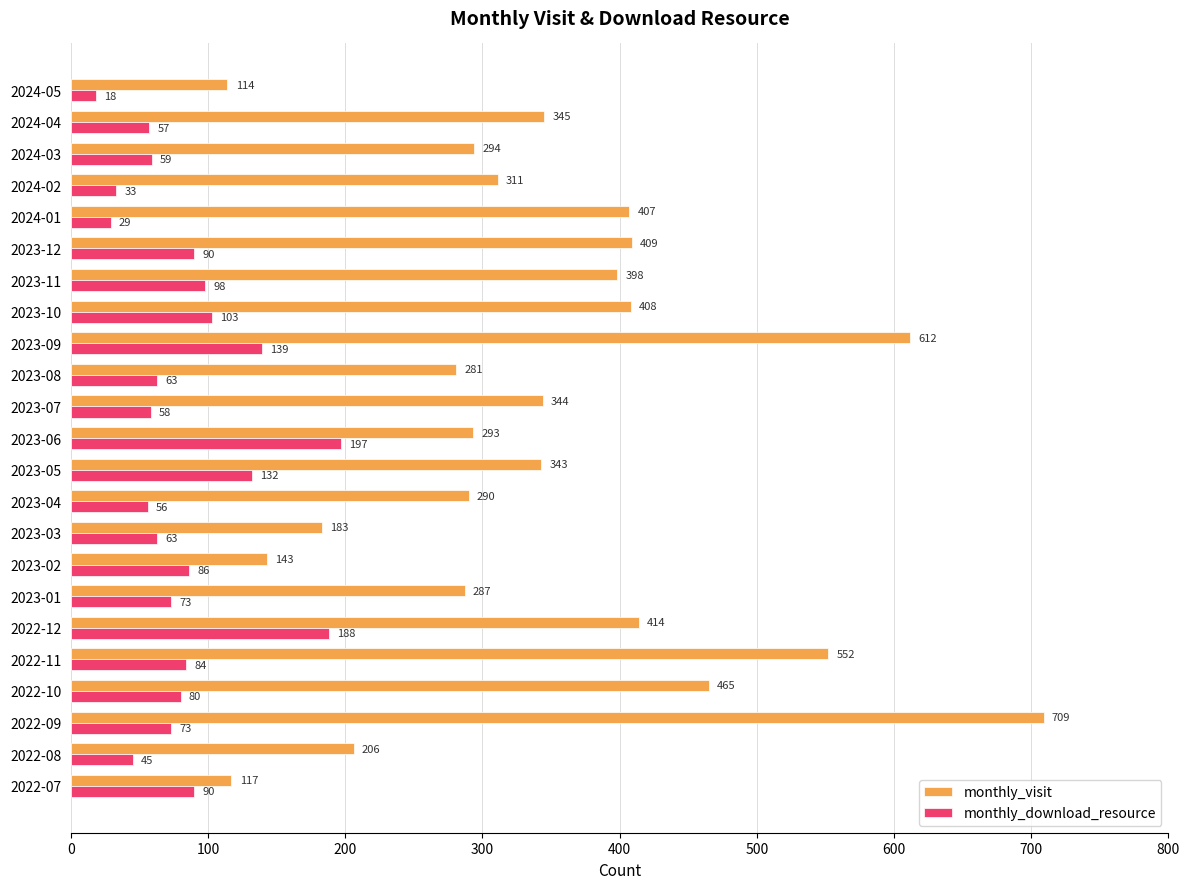

Rank the series by their maximum value, from lowest to highest.

monthly_download_resource, monthly_visit